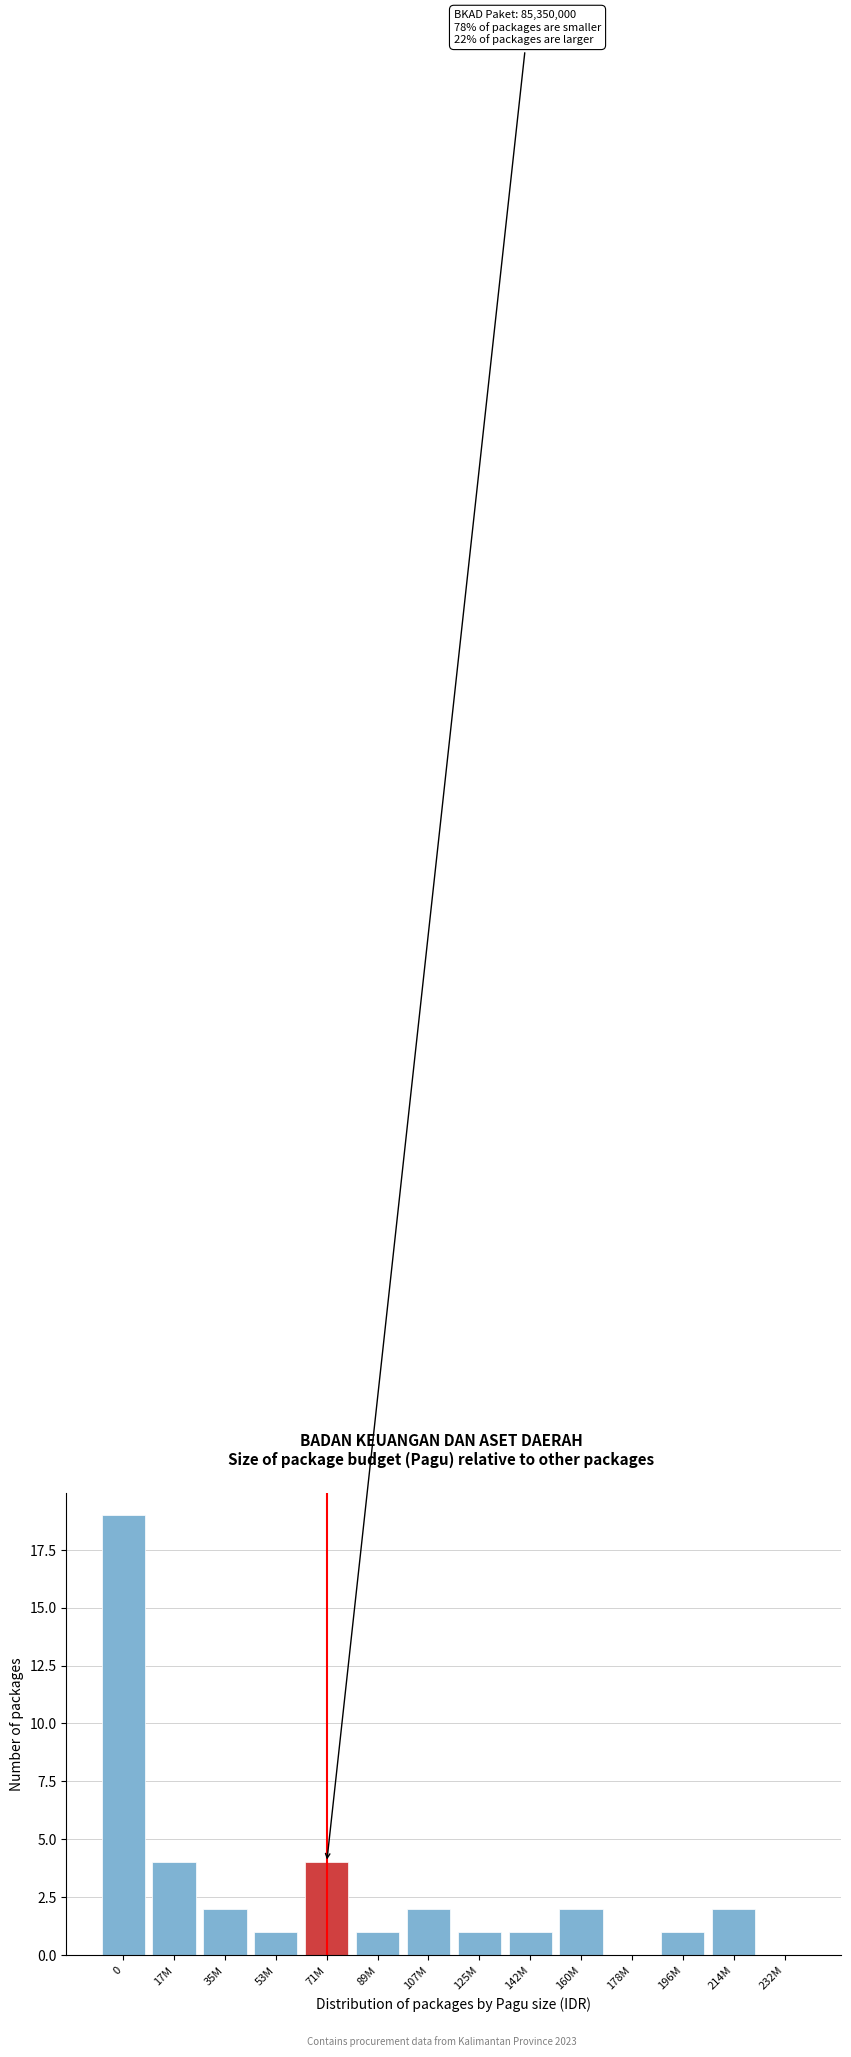

Reading left to right, transcribe all the data shown in this chart.

0=19	17M=4	35M=2	53M=1	71M=4	89M=1	107M=2	125M=1	142M=1	160M=2	178M=0	196M=1	214M=2	232M=0